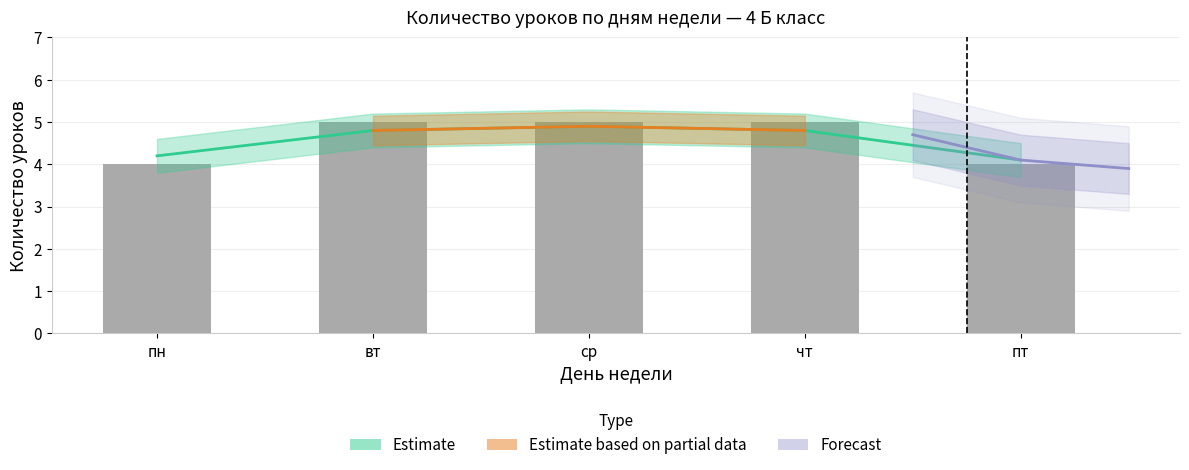

Rank the categories by value from lowest to highest.

пн, пт, вт, ср, чт